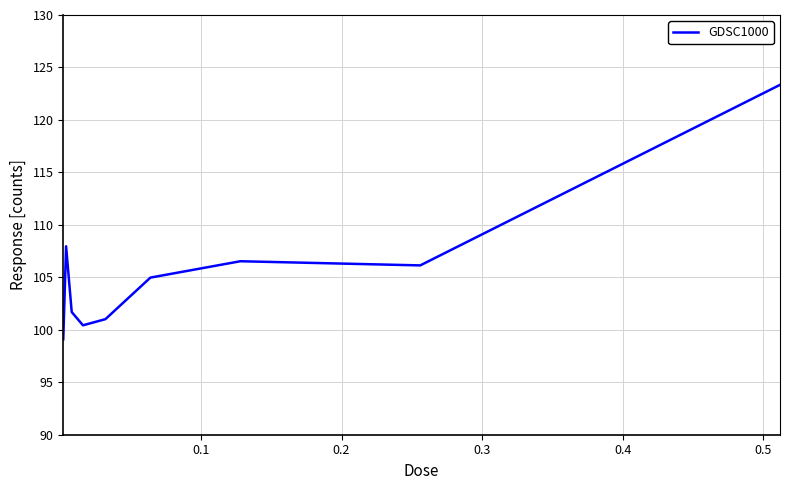

What is the smallest value displayed?

99.1